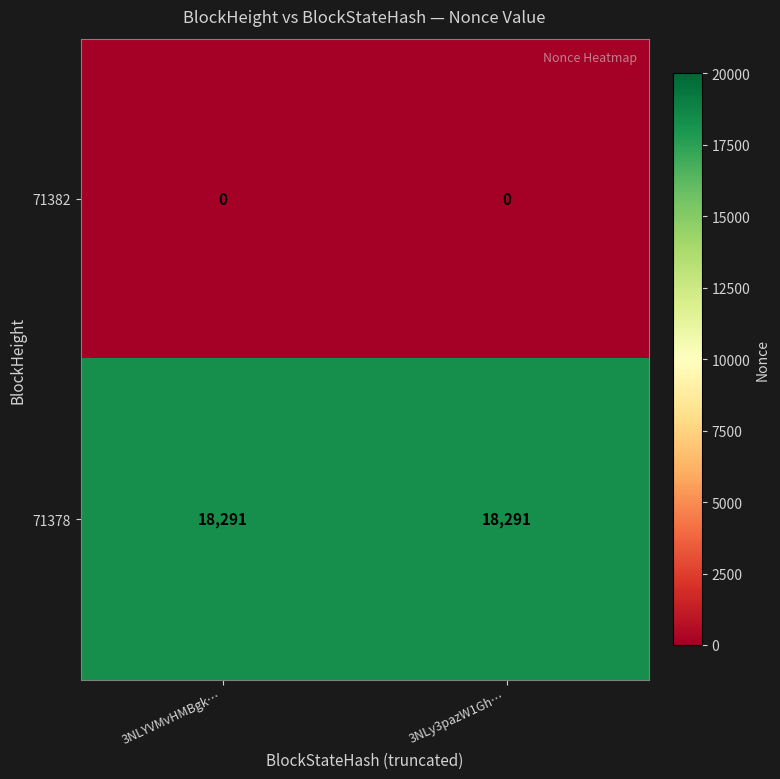

Is it true that 71378 equals 26503 at 3NLy3pazW1Gh…?

False